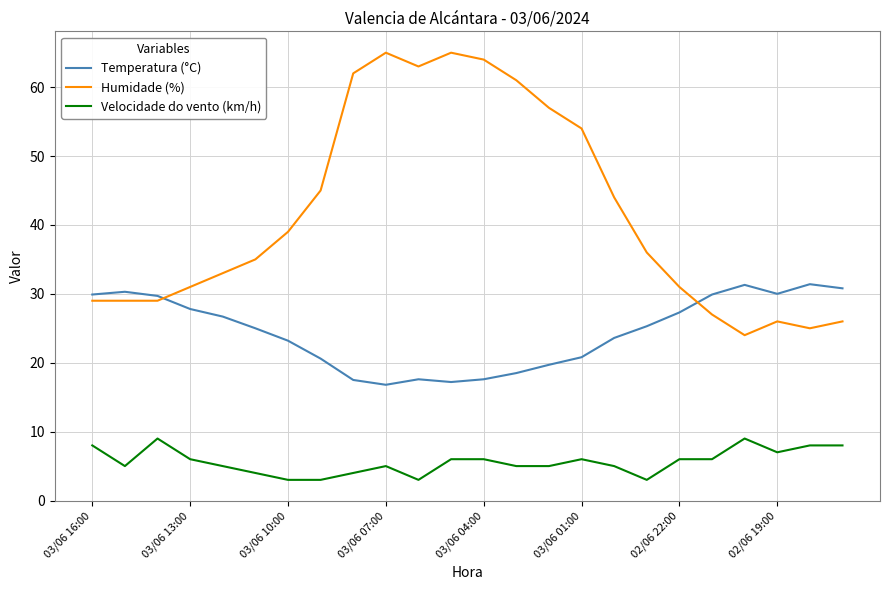

What is the difference between the maximum and minimum values in the Temperatura (°C) series?

14.6